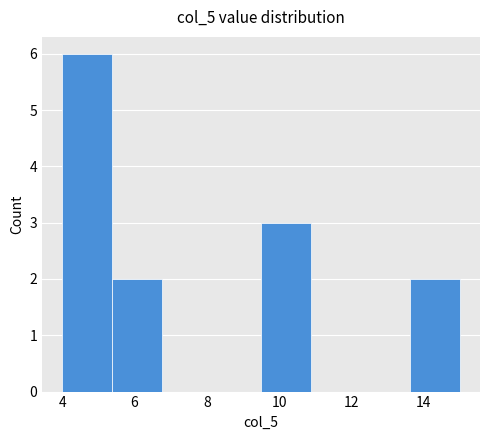

How tall is the bar that spans 13.6 to 15.0 on the x-axis? Neither the bar edges nor the heights are printed on the chart, so give them approximately, as read against the axes.

2